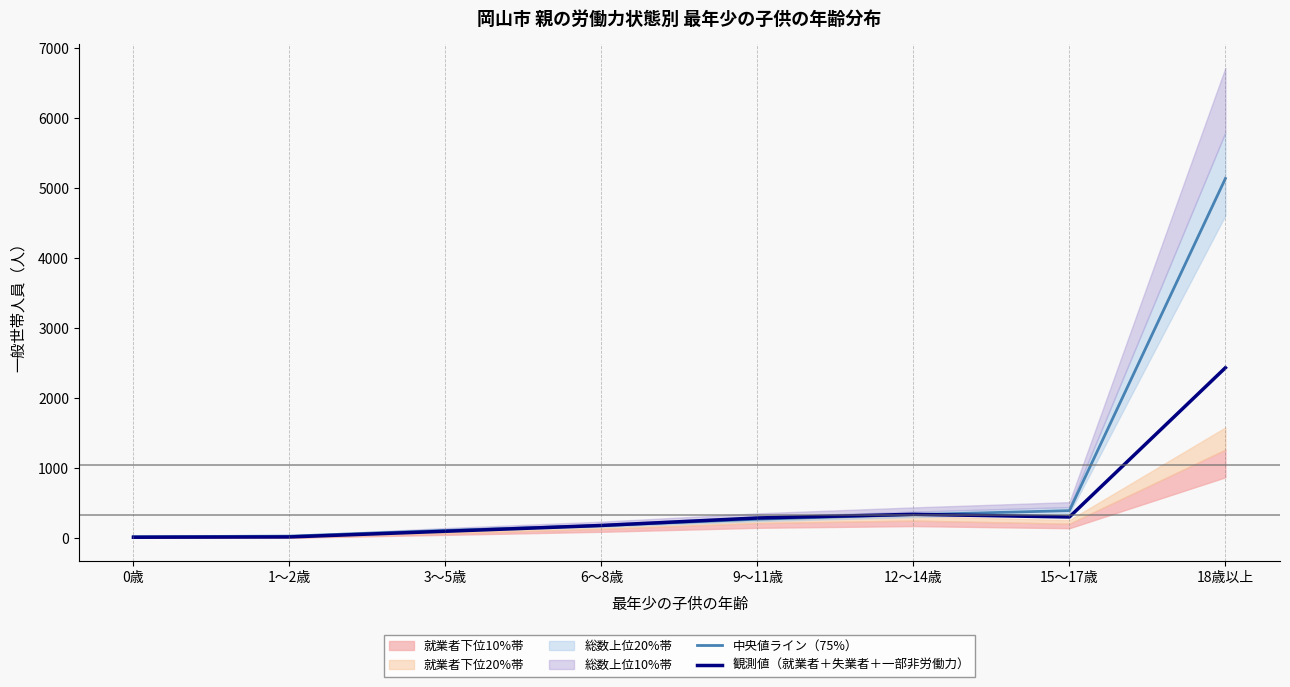

Is it true that 中央値ライン（75%） equals 21.8 at 0歳?

True